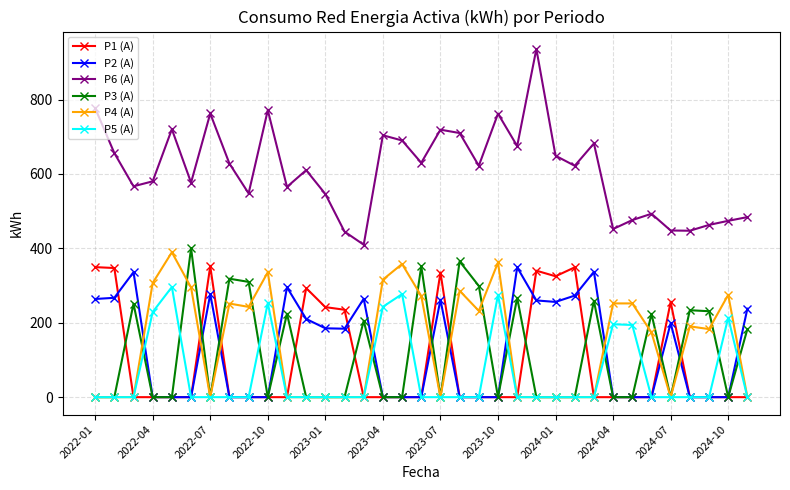

True or false: P6 (A) and P5 (A) cross at least once.

False